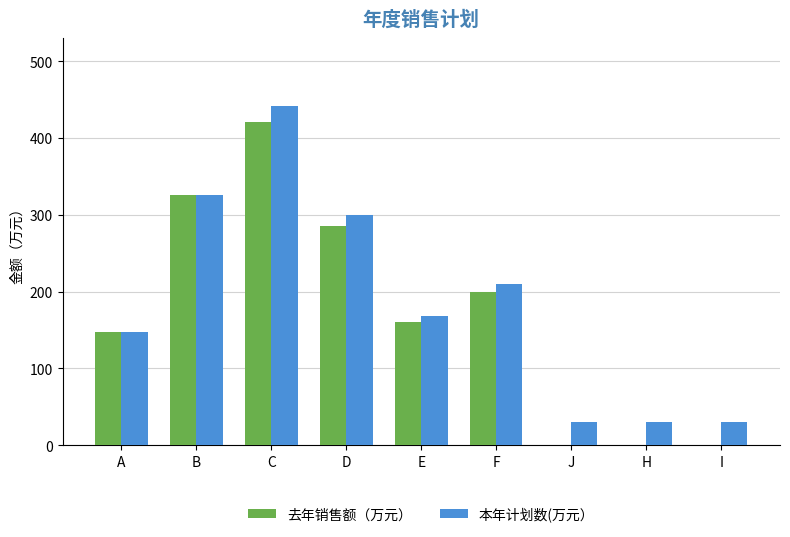

What is the sum of all 本年计划数(万元） values?

1683.7